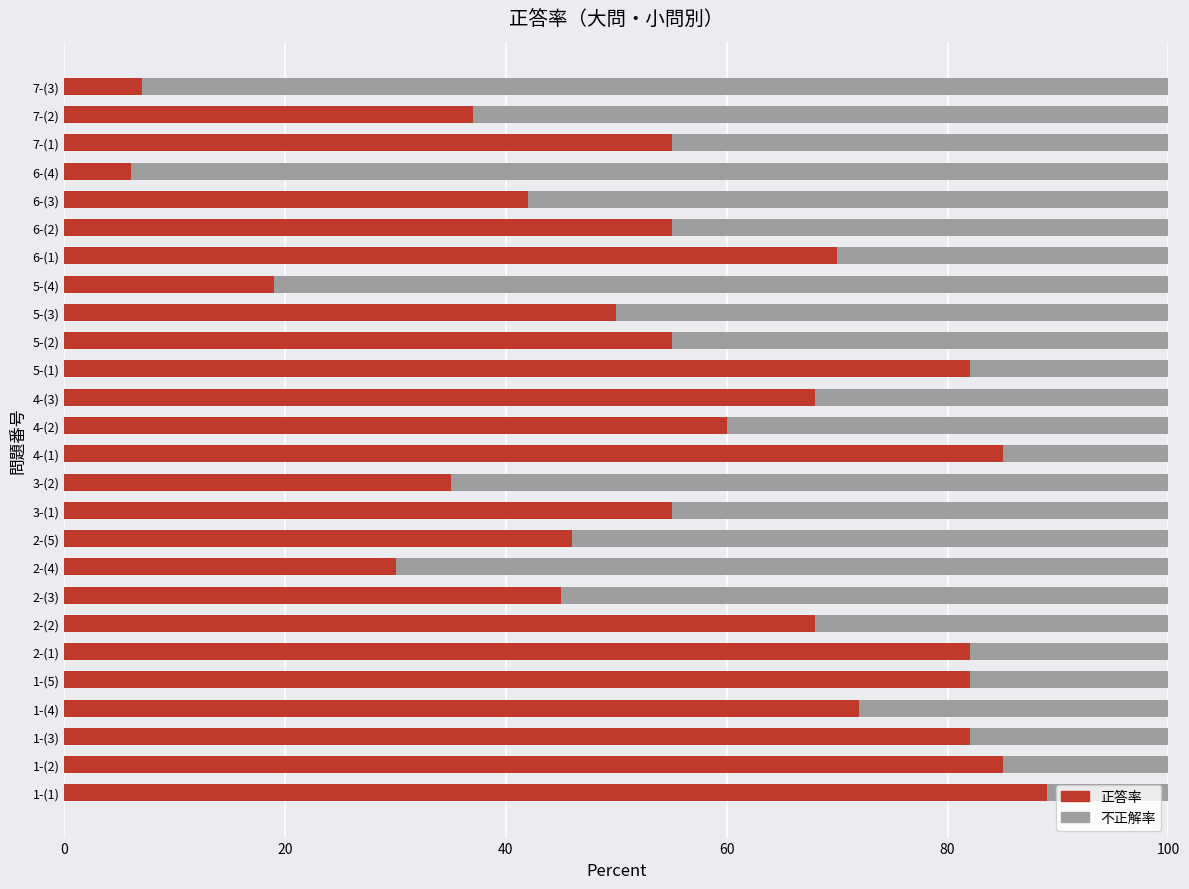

What is the maximum value for 正答率?

89